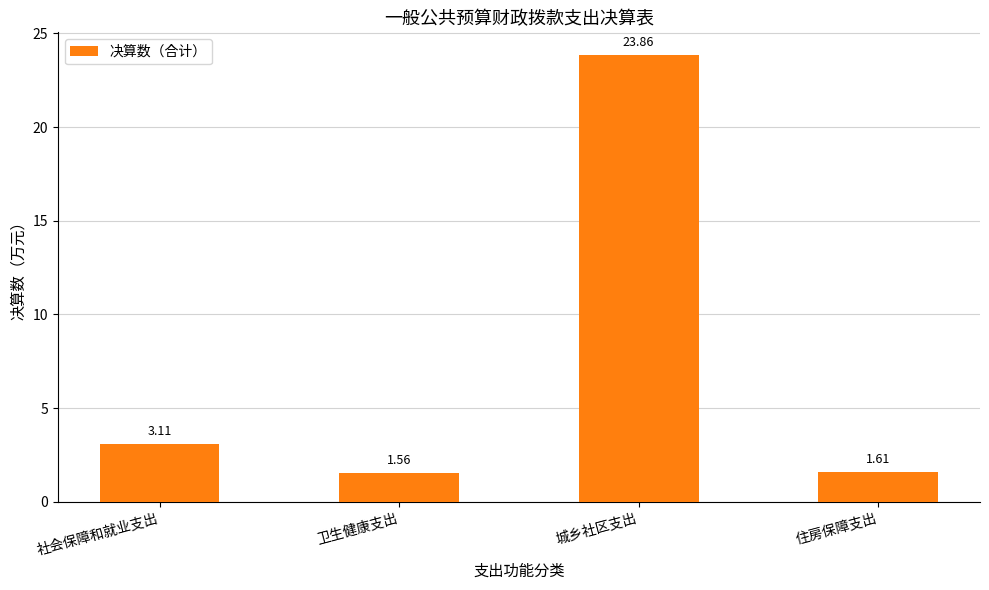

List the labels in order of value, smallest first.

卫生健康支出, 住房保障支出, 社会保障和就业支出, 城乡社区支出